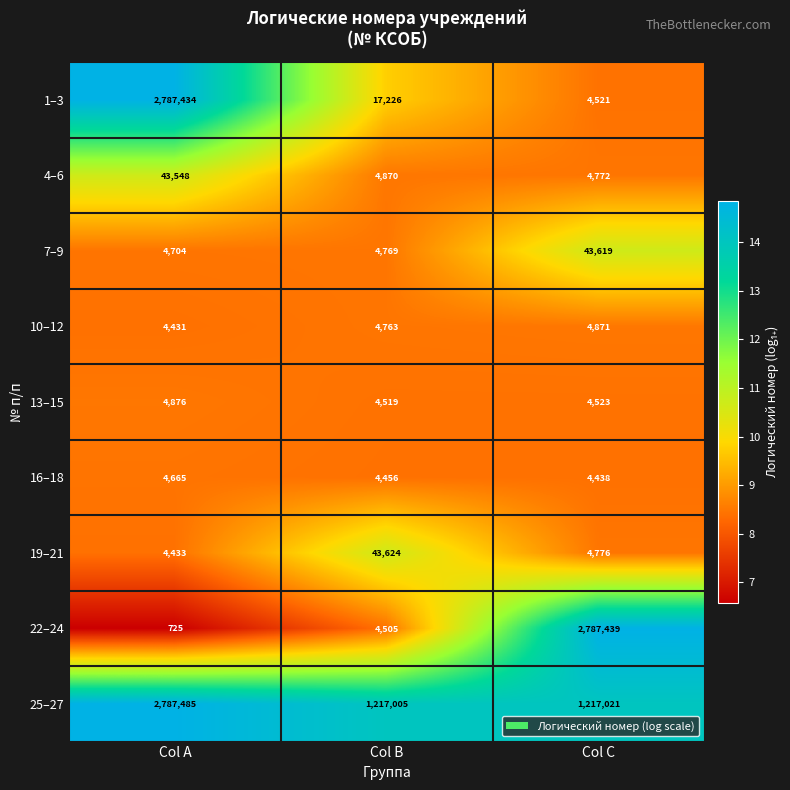

What is the sum of the 16–18 values at Col C and Col A?

9103